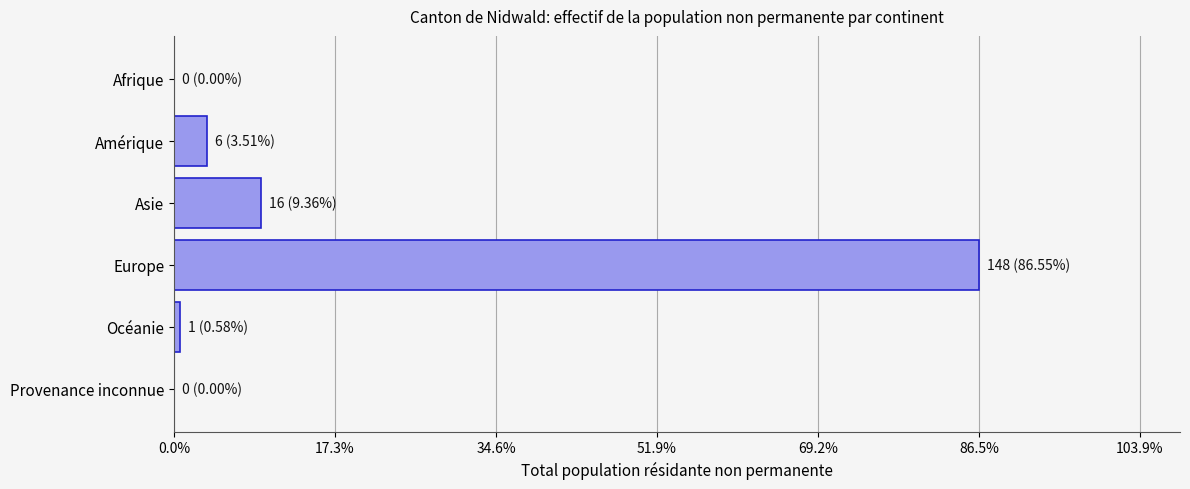

Are the bars horizontal?

Yes